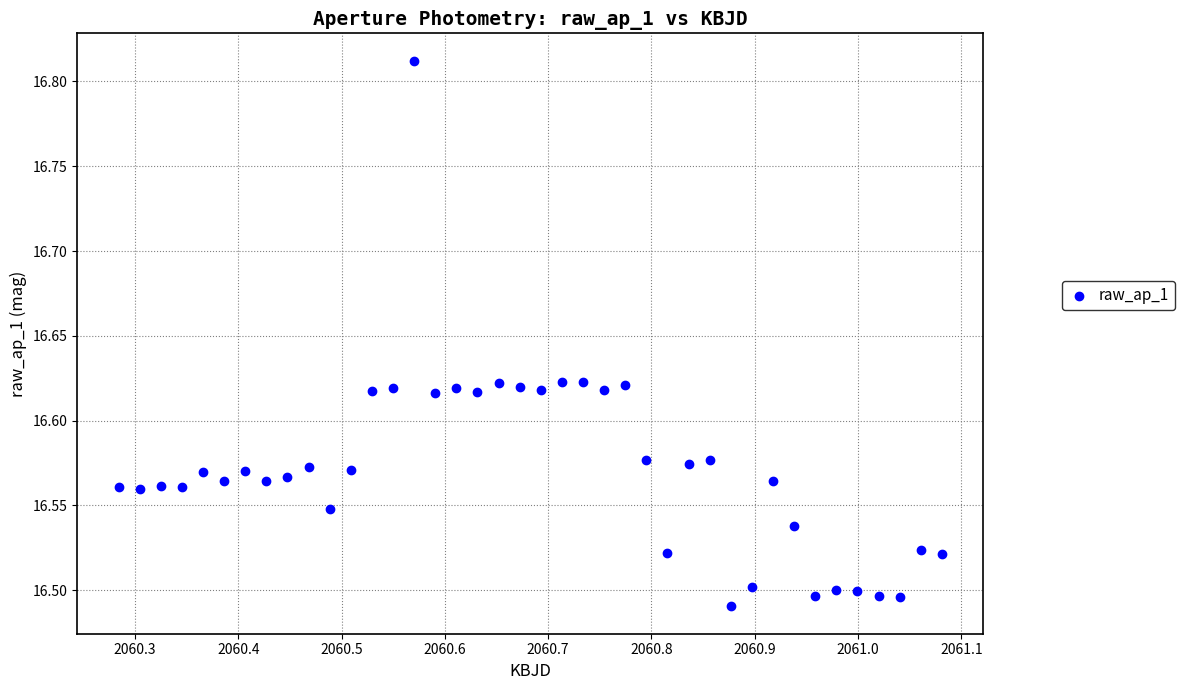

What is the range of X values (max minus min)?

0.8